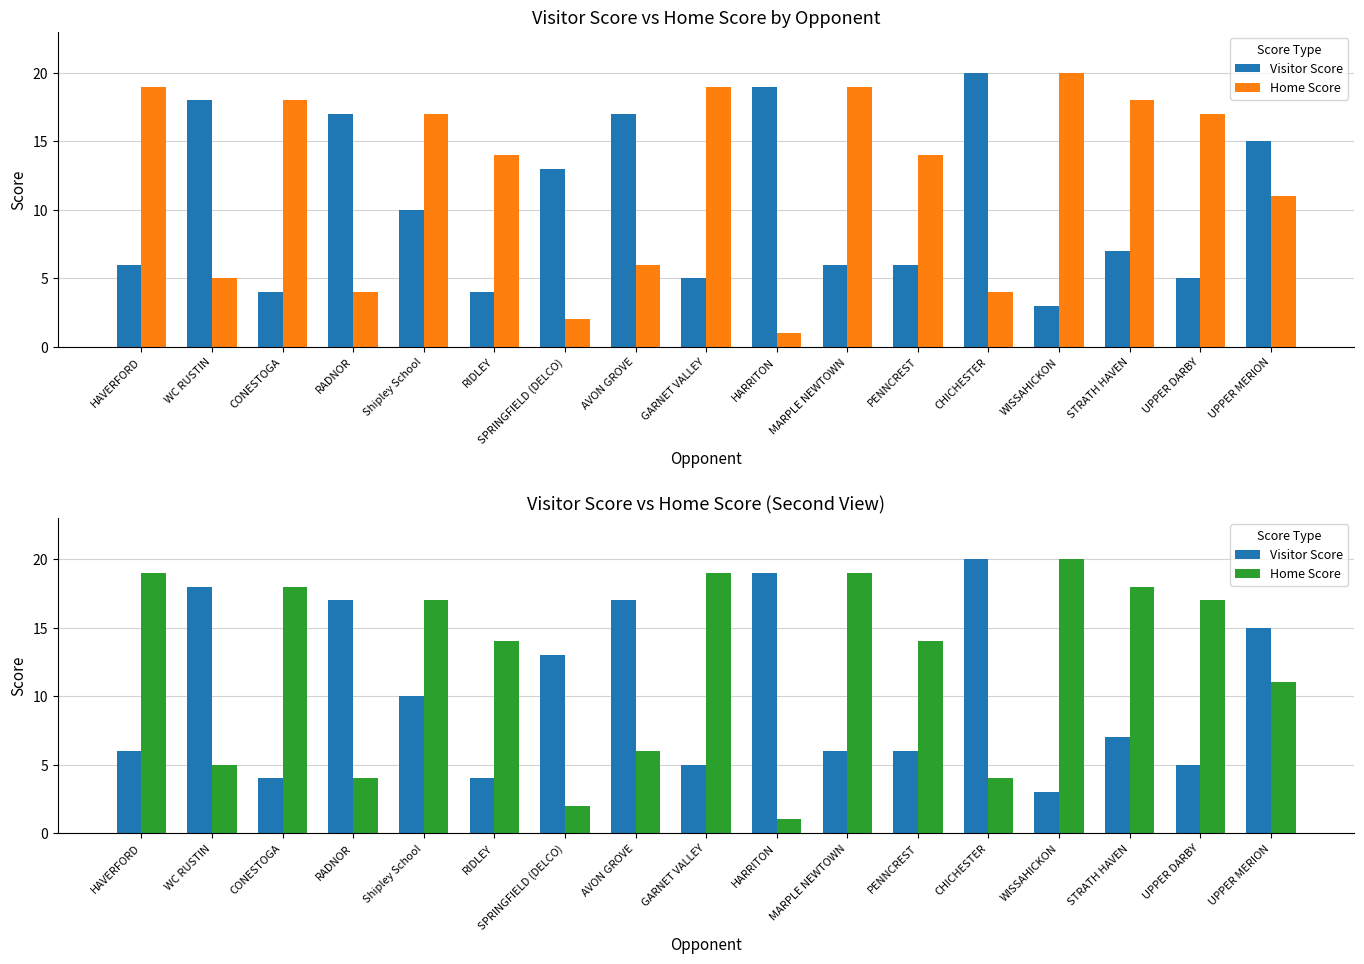

What is the difference between the second highest and minimum values in the Visitor Score series?

16